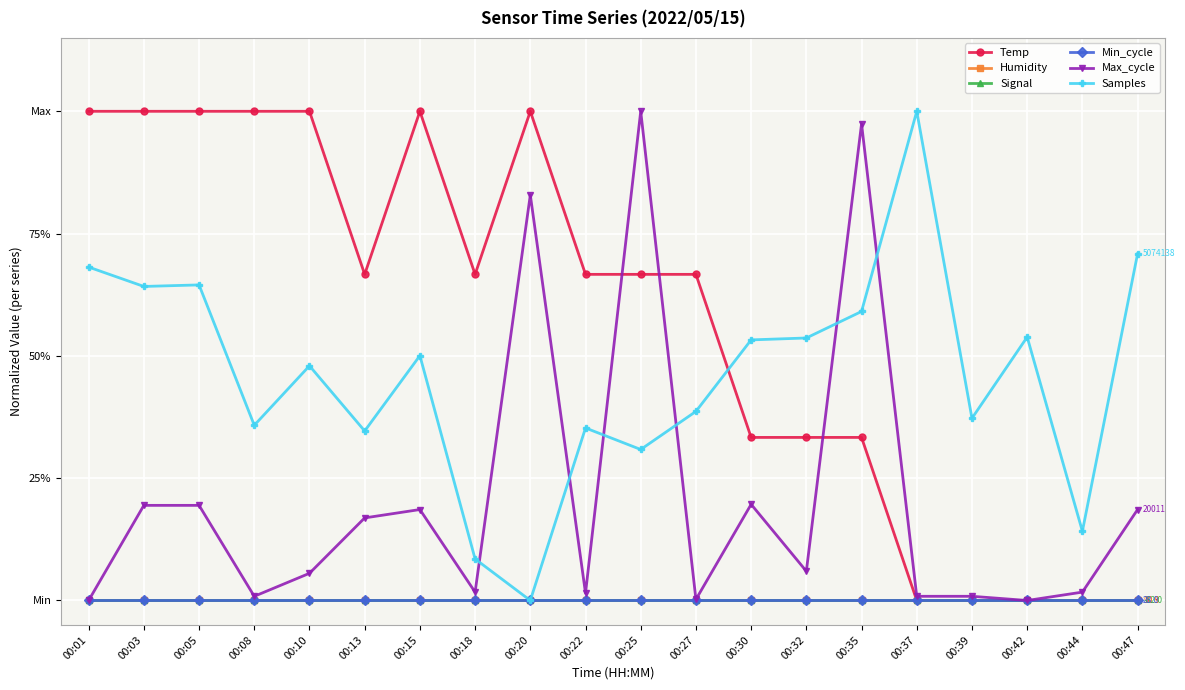

Is this an area chart (filled region under the line)?

No